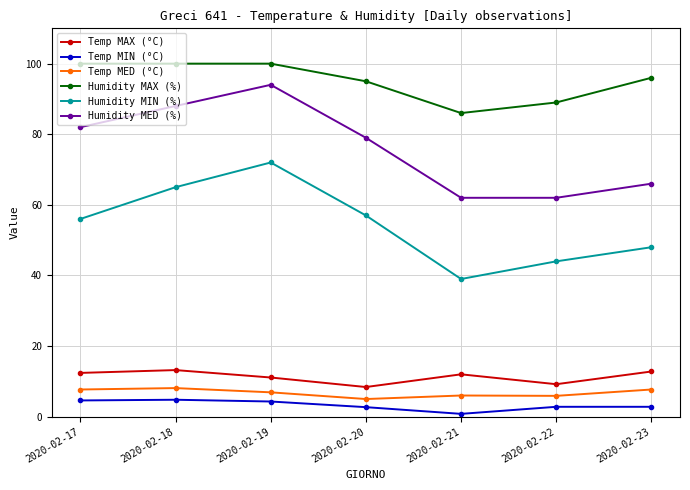

True or false: Humidity MIN (%) and Temp MAX (°C) intersect in this chart.

False